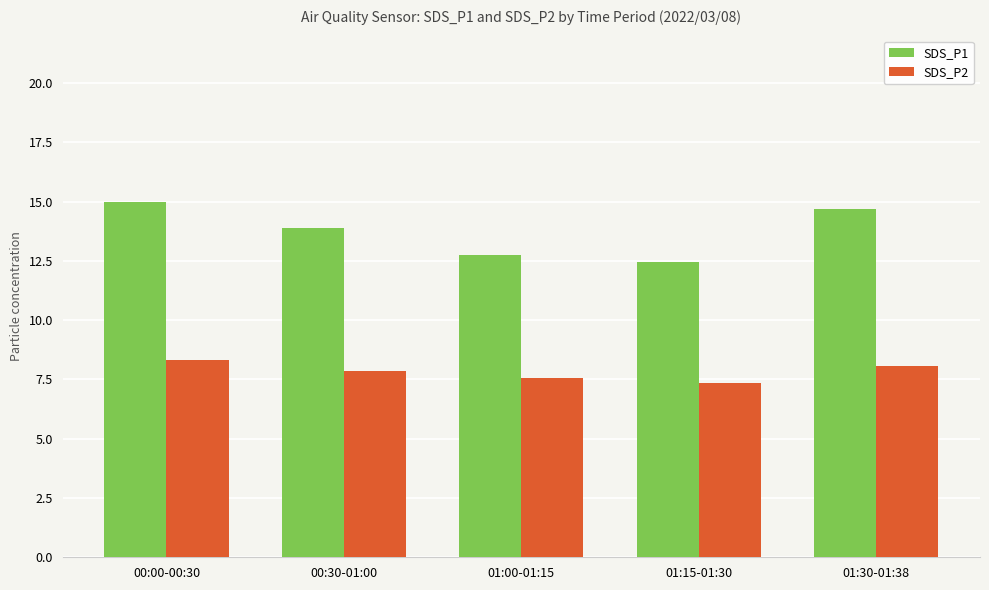

What is the maximum value shown in the chart?

15.0